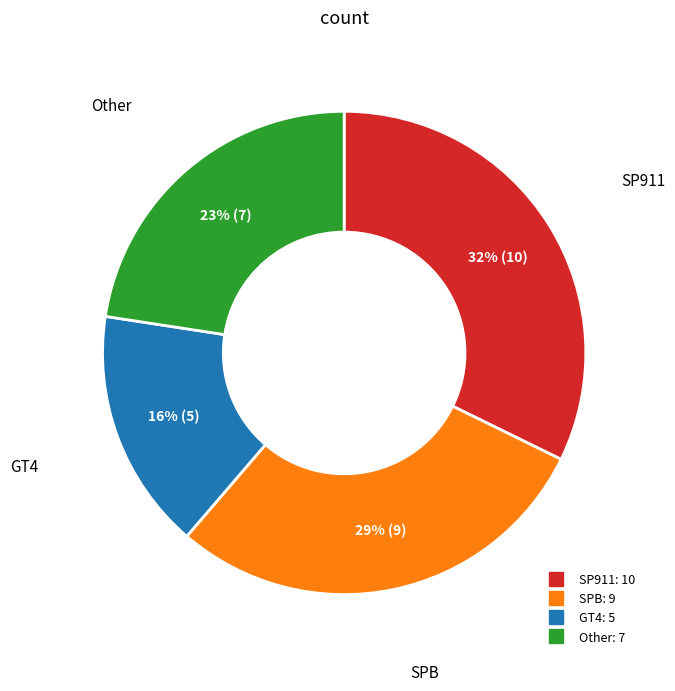

Is there any slice that represents more than half of the pie?

No